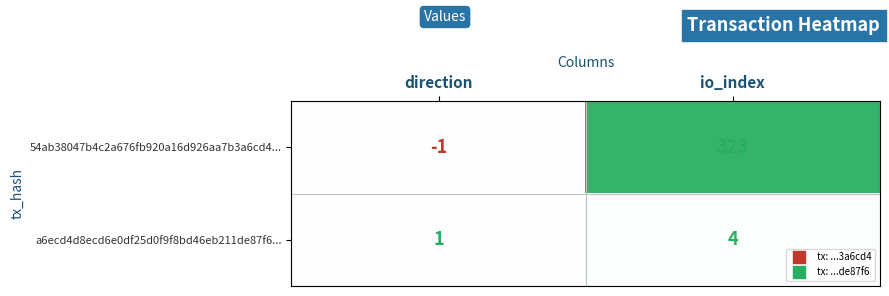

What is the average value of the 54ab38047b4c2a676fb920a16d926aa7b3a6cd4... series?

161